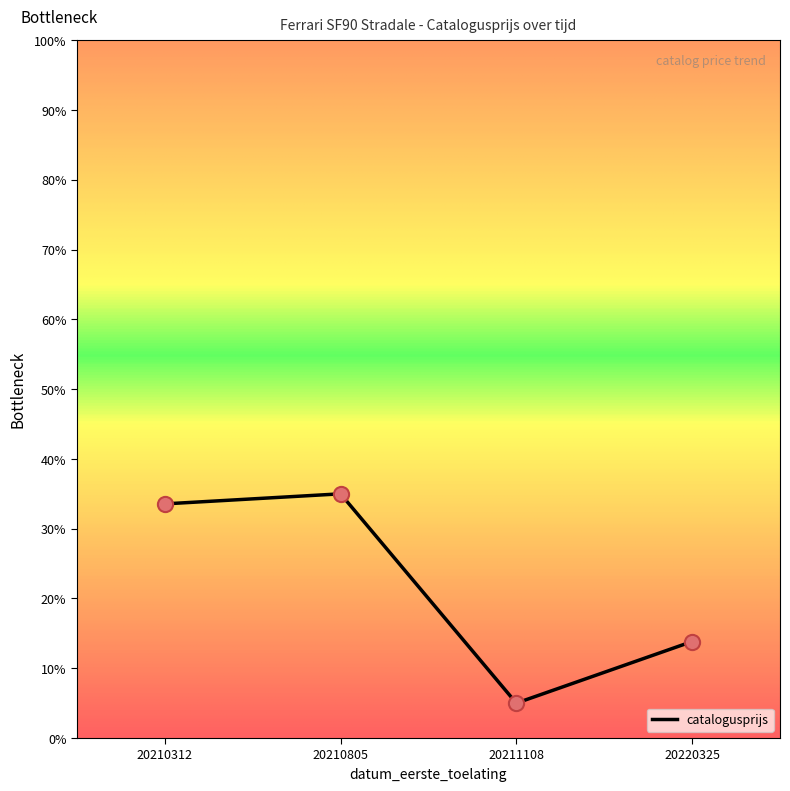

What is the ratio of the value at 20210312 to the value at 20210805?

1.0